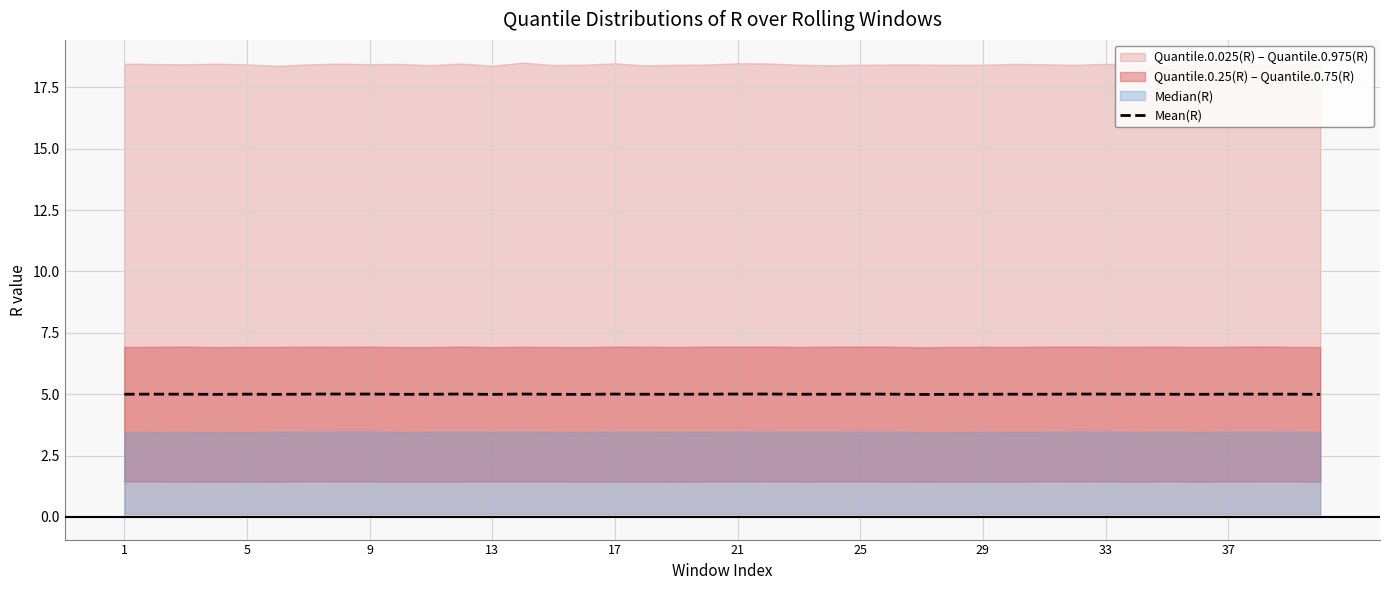

The value of Mean(R) at 25 is 5.0. True or false?

True